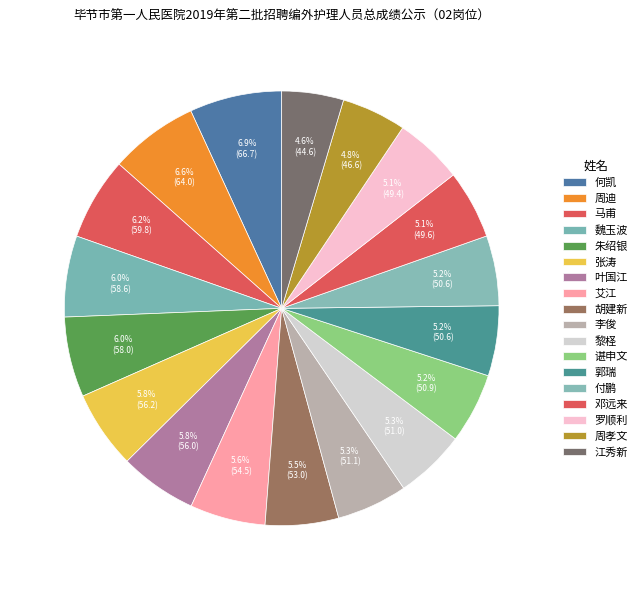

What is the smallest slice in the pie chart?

江秀新